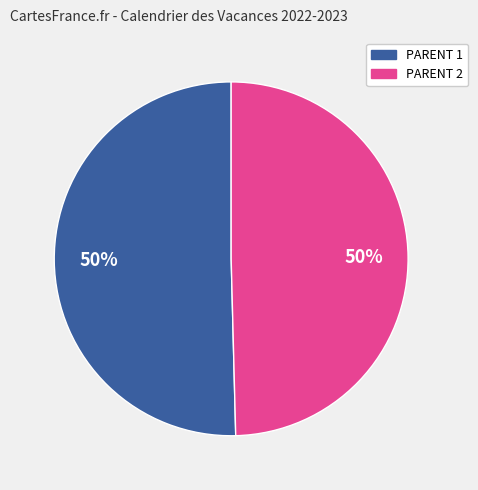

How many segments does this pie chart have?

2